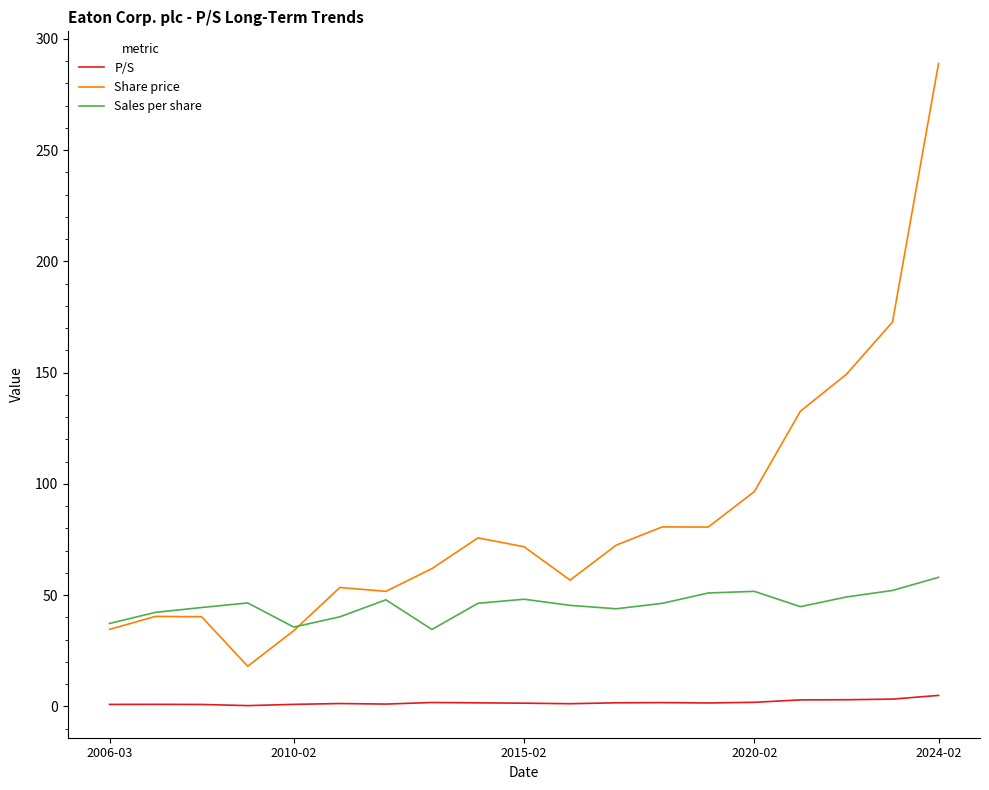

True or false: Share price has more than 1 points higher than both neighbors.

True